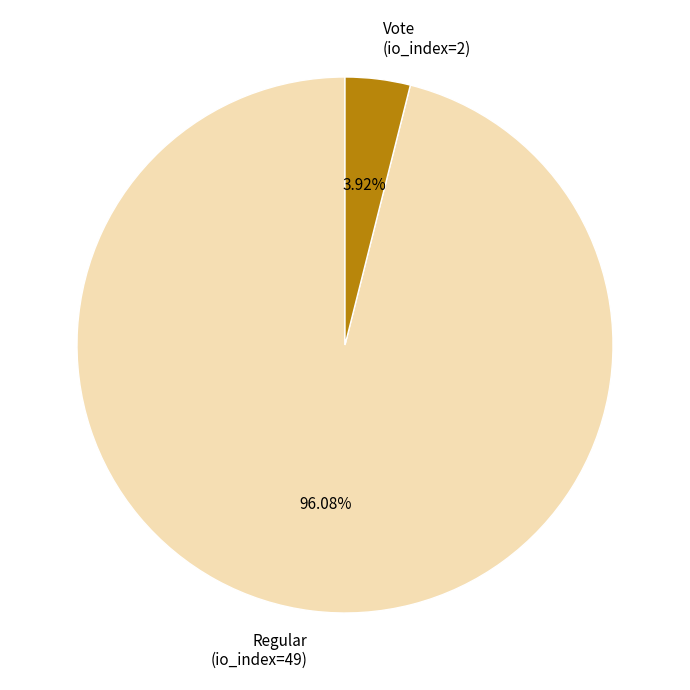

Is there a majority slice in this chart?

Yes